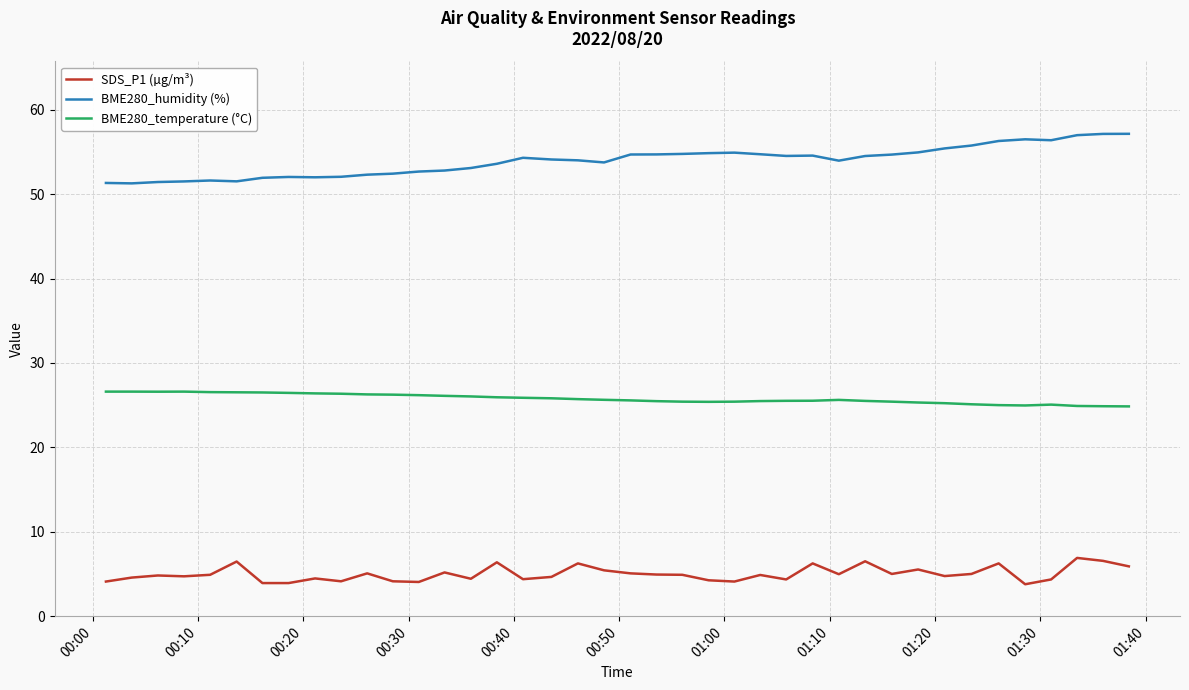

What is the maximum value shown in the chart?

57.1